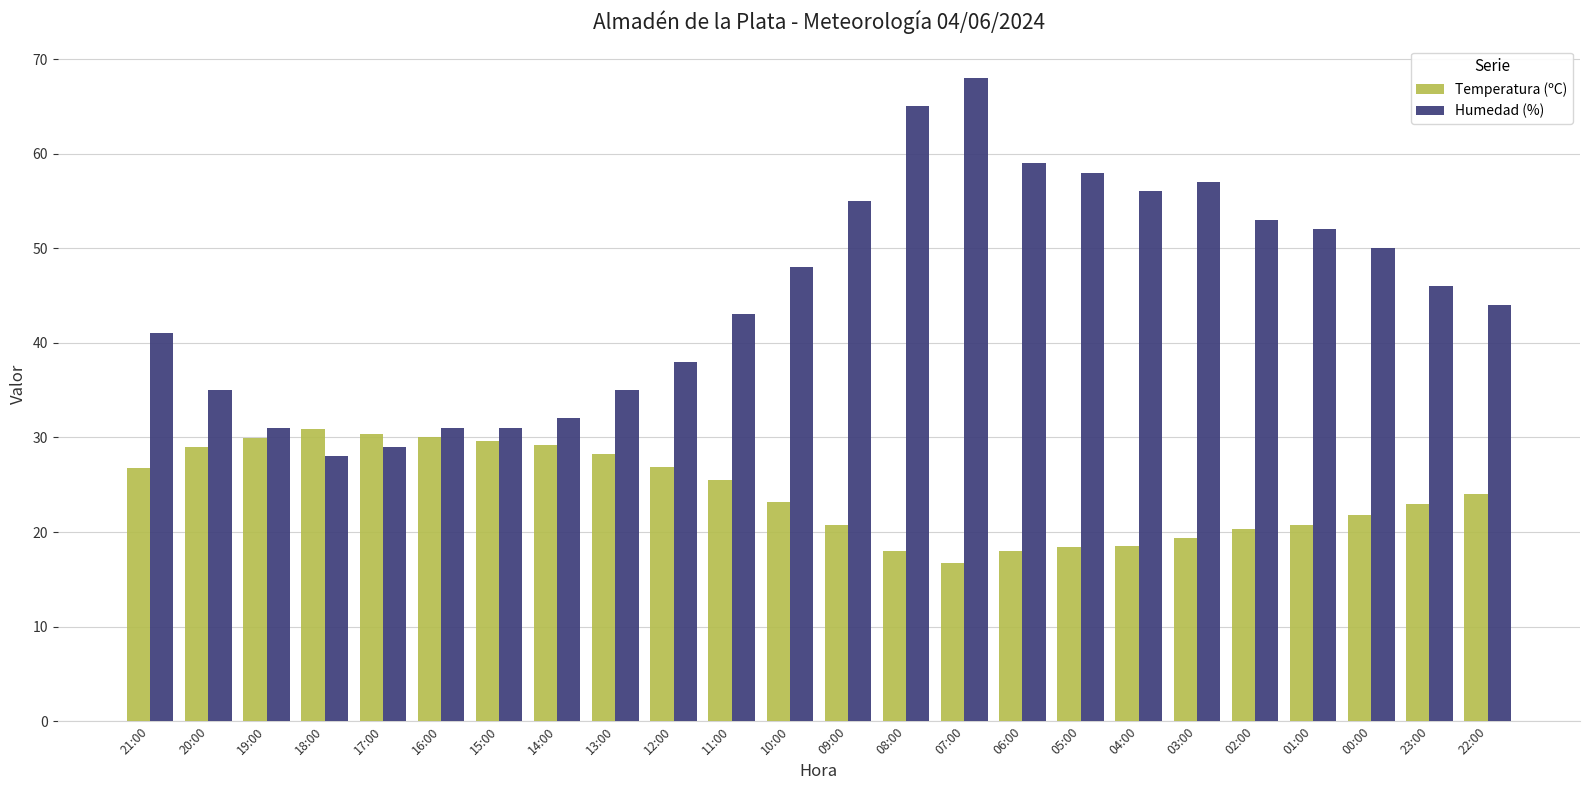

The Humedad (%) series shows 55.0 at 09:00. True or false?

True